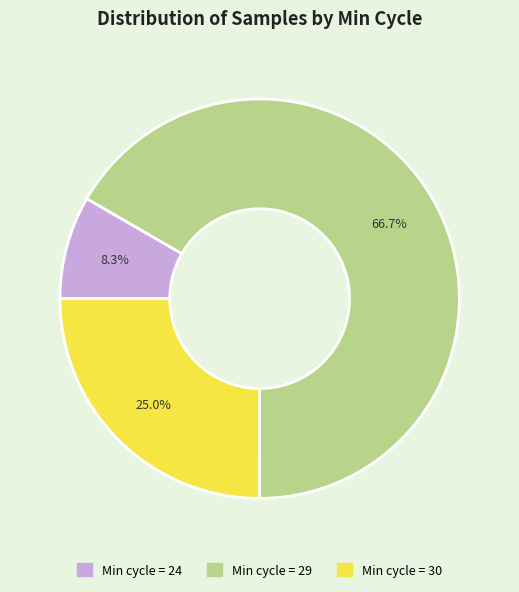

Is there any slice that represents more than half of the pie?

Yes